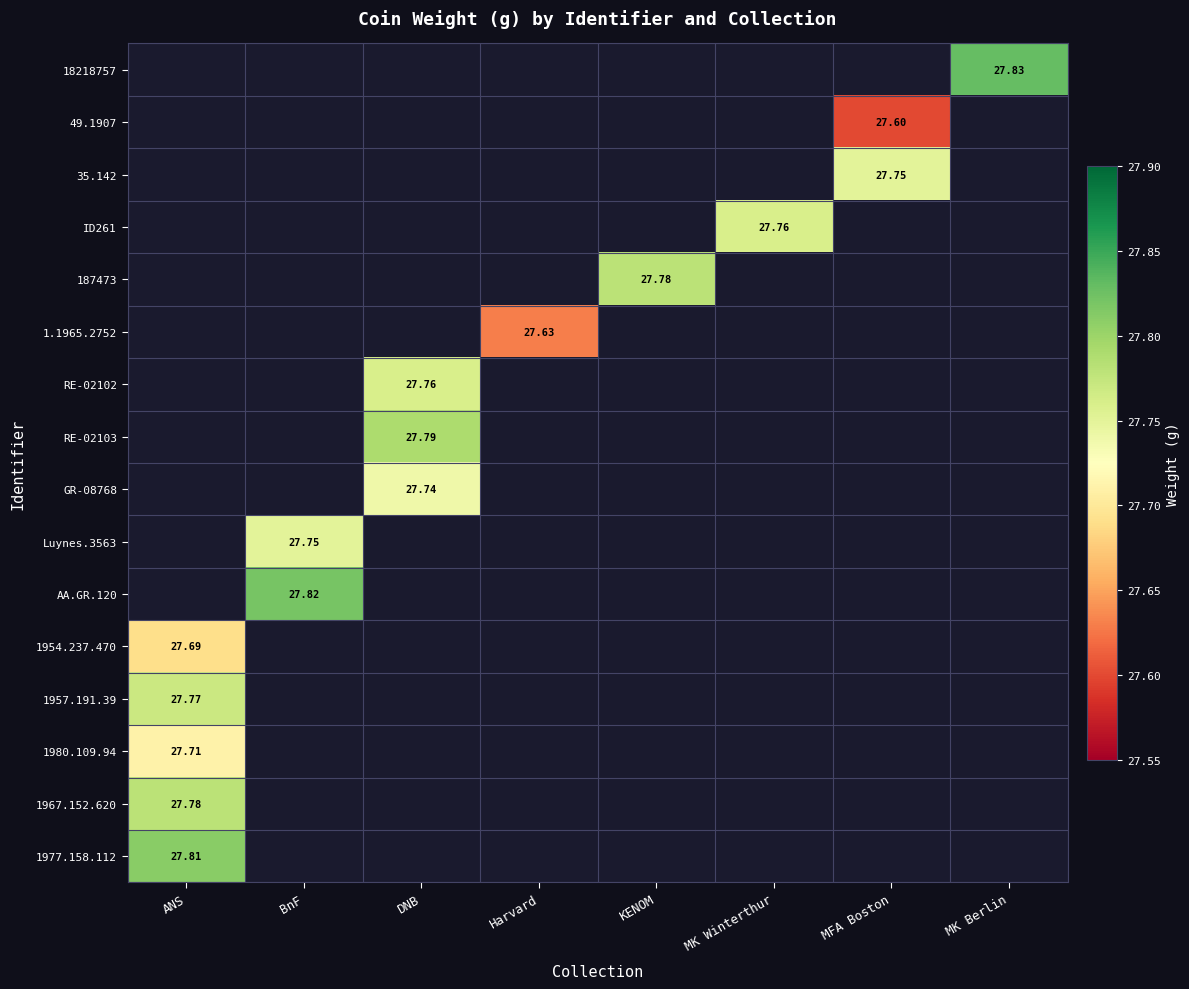

The 18218757 series shows 27.8 at MK Berlin. True or false?

True